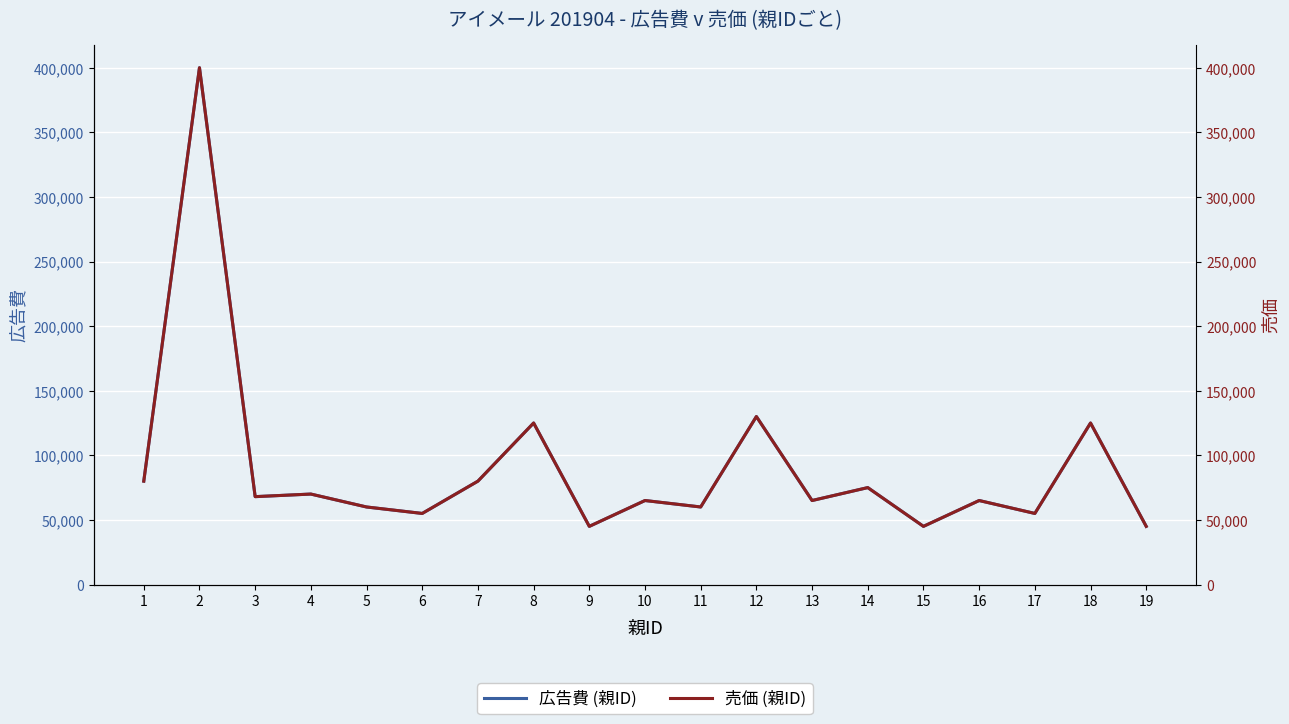

Reading left to right, list all the values displayed in this chart.

広告費 (親ID): 80000	400000	68000	70000	60000	55000	80000	125000	45000	65000	60000	130000	65000	75000	45000	65000	55000	125000	45000
売価 (親ID): 80000	400000	68000	70000	60000	55000	80000	125000	45000	65000	60000	130000	65000	75000	45000	65000	55000	125000	45000